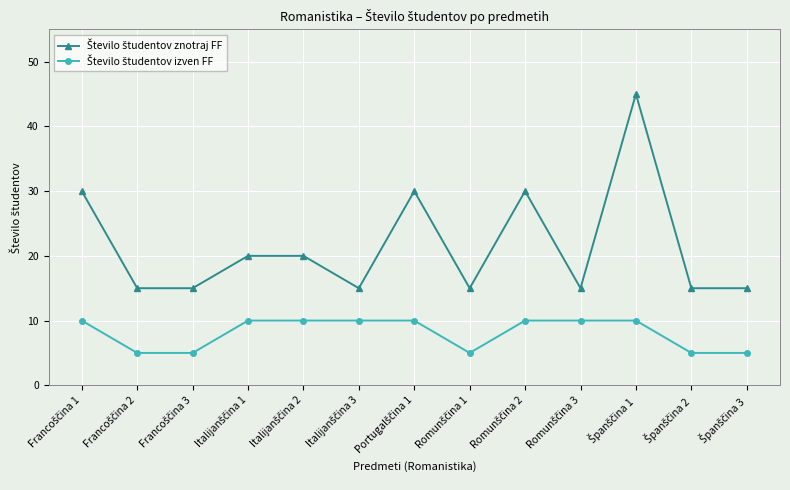

Count the number of data series in this chart.

2